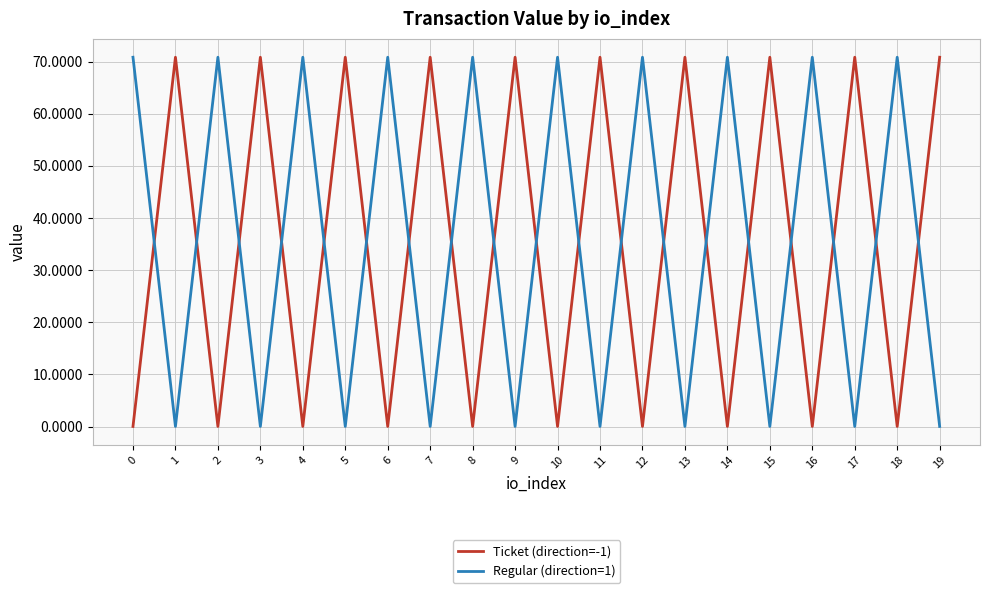

What is the total value across all series at 16?

70.9